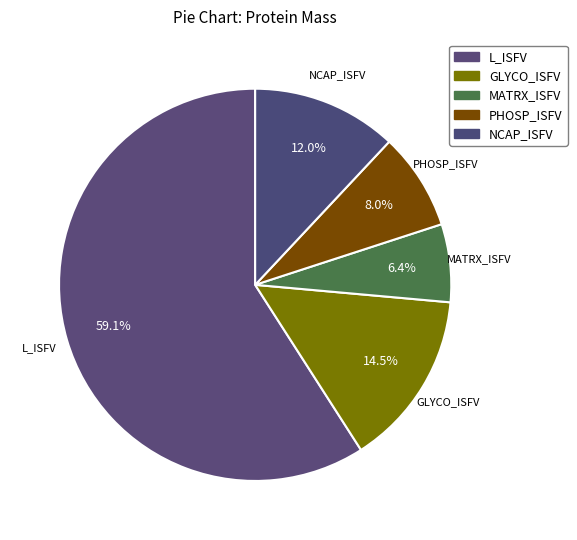

The L_ISFV slice represents 46% of the pie. True or false?

False